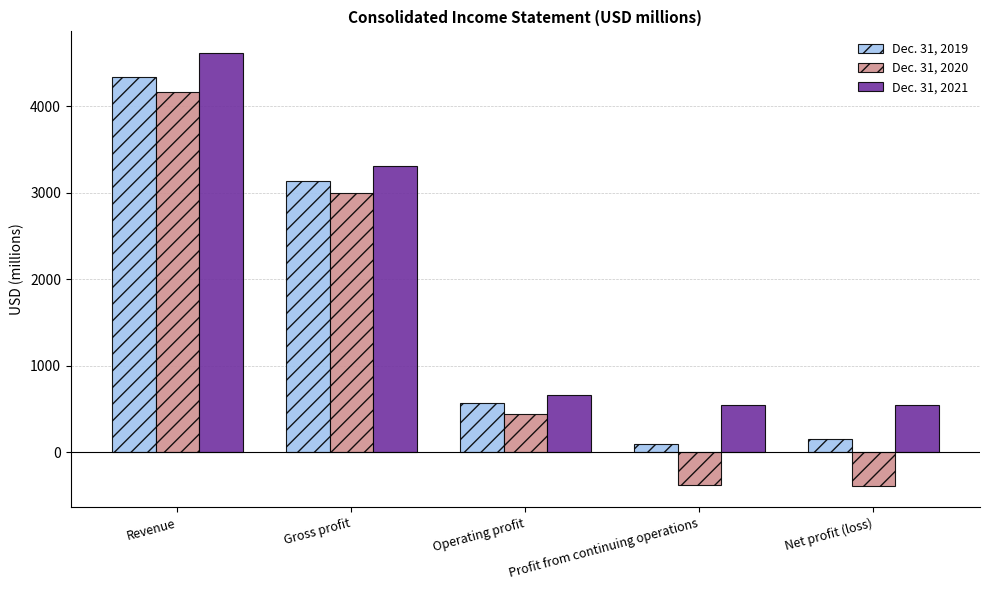

The Dec. 31, 2019 series shows 3135 at Gross profit. True or false?

True